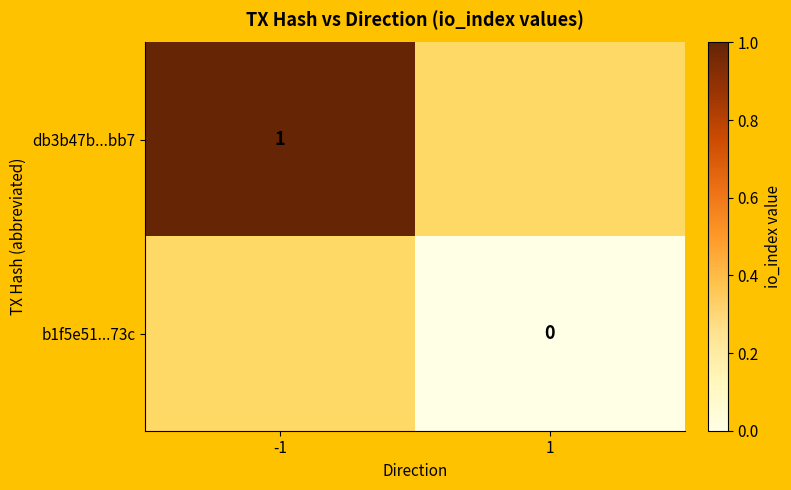

Which label corresponds to the smallest value in the chart?

1